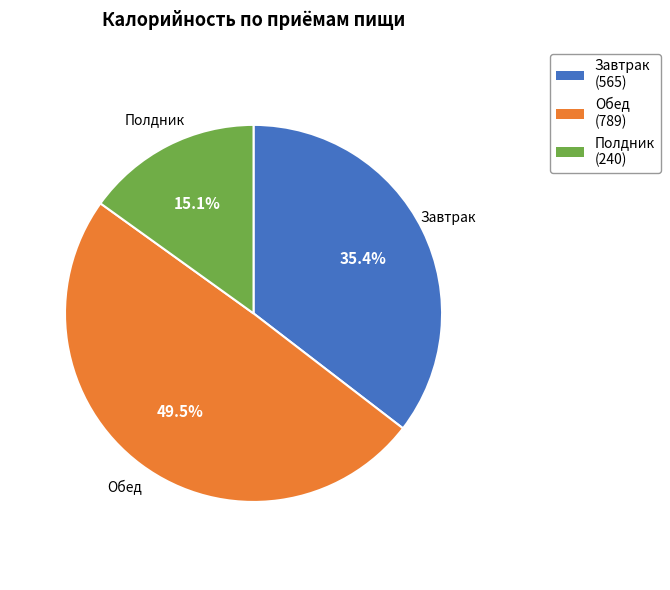

What is the largest slice in the pie chart?

Обед